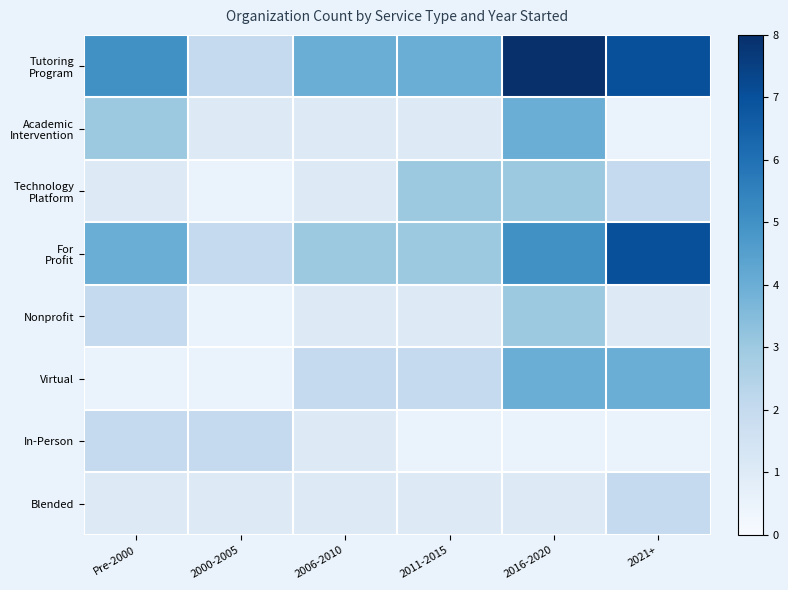

At how many categories does at least one series exceed 7?

1